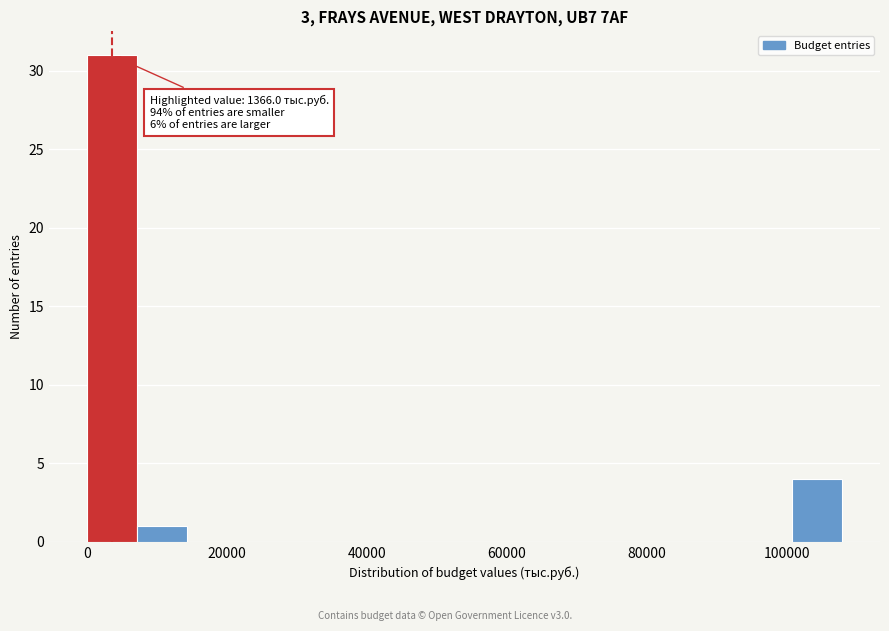

Read against the x-axis, roughly where is the centre of the tallest bar?

4000